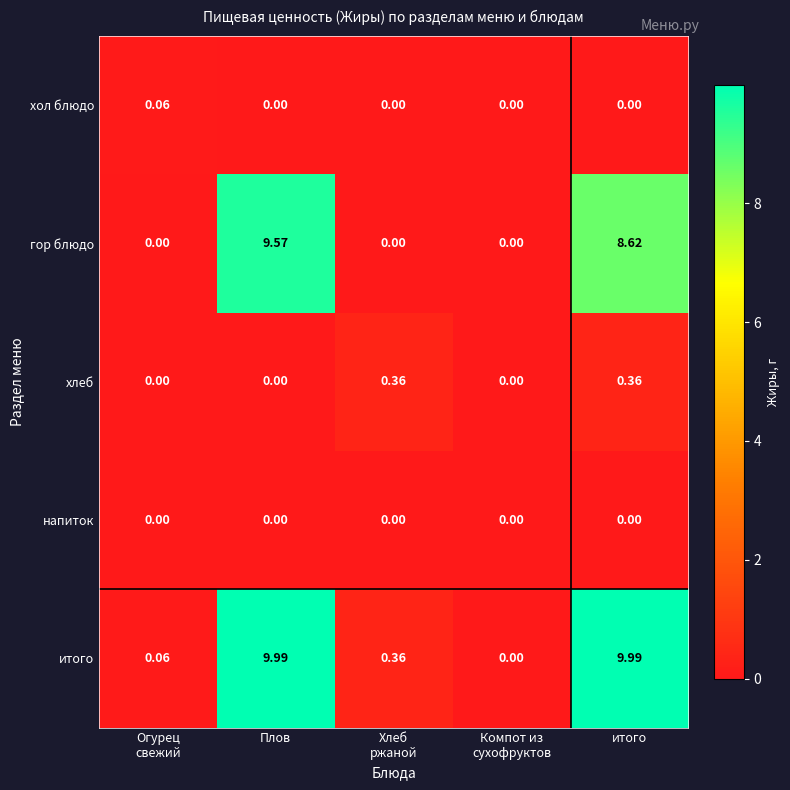

Which series has the widest spread of values?

итого